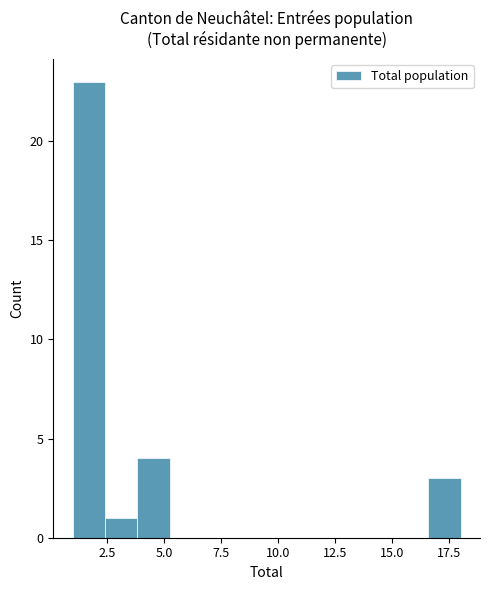

Read against the x-axis, roughly where is the centre of the tallest bar?

1.5